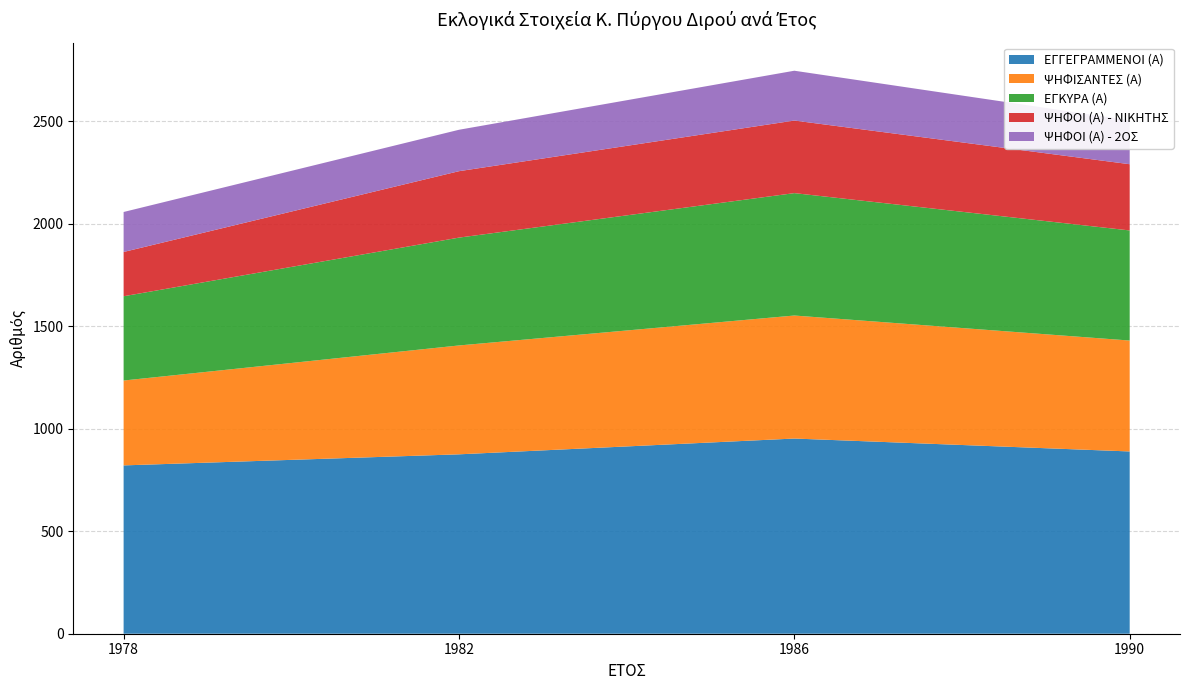

Reading left to right, what are all the values shown in this chart?

ΕΓΓΕΓΡΑΜΜΕΝΟΙ (Α): 1978=821	1982=875	1986=952	1990=889
ΨΗΦΙΣΑΝΤΕΣ (Α): 1978=414	1982=531	1986=600	1990=541
ΕΓΚΥΡΑ (Α): 1978=411	1982=526	1986=597	1990=537
ΨΗΦΟΙ (Α) - ΝΙΚΗΤΗΣ: 1978=216	1982=324	1986=354	1990=323
ΨΗΦΟΙ (Α) - 2ΟΣ: 1978=195	1982=202	1986=243	1990=214